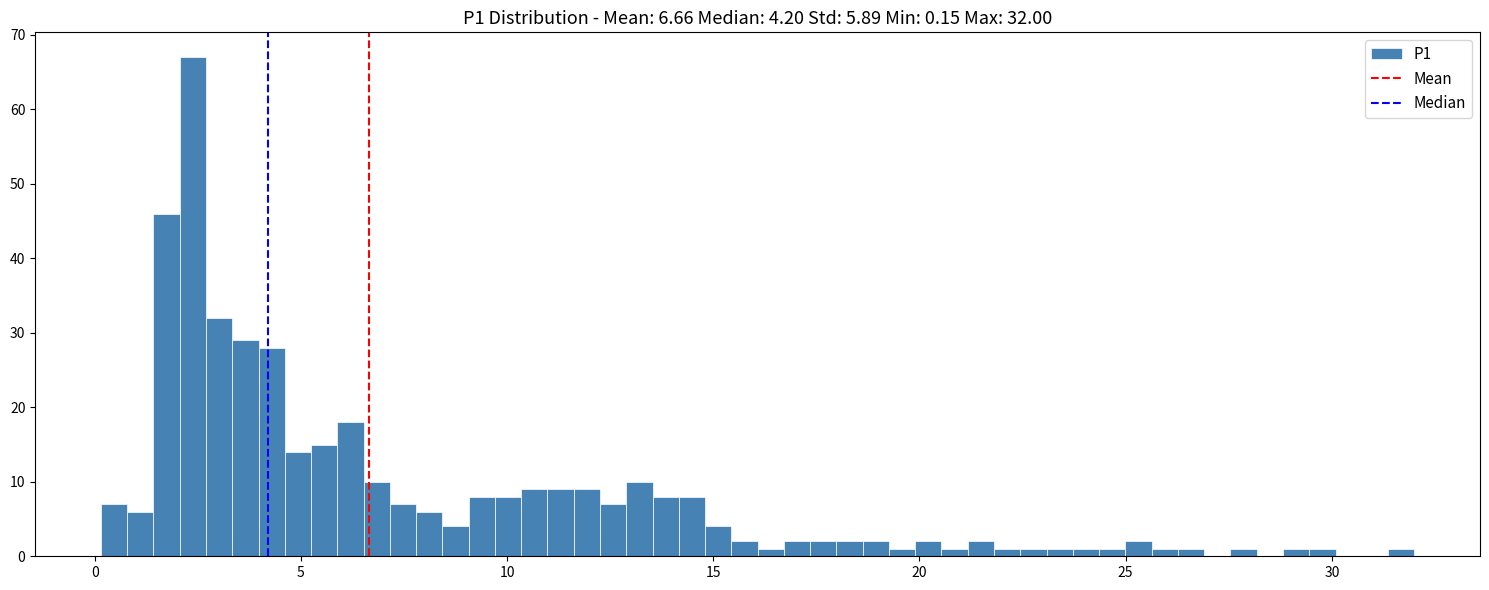

Read against the x-axis, roughly where is the centre of the tallest bar?

2.5